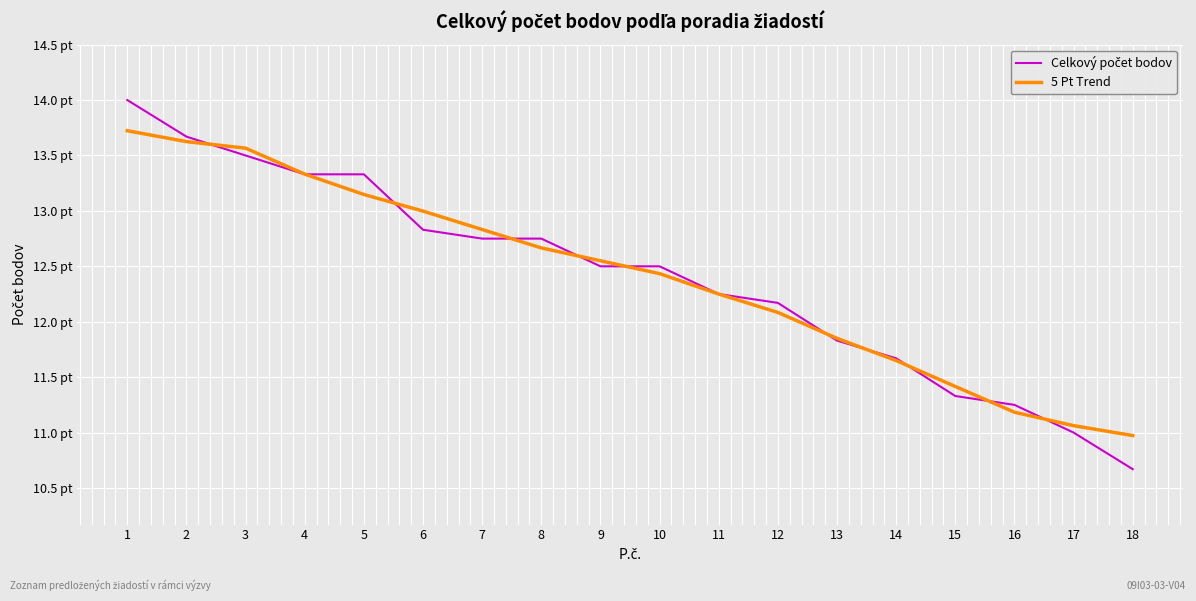

Which series has the largest range (max minus min)?

Celkový počet bodov